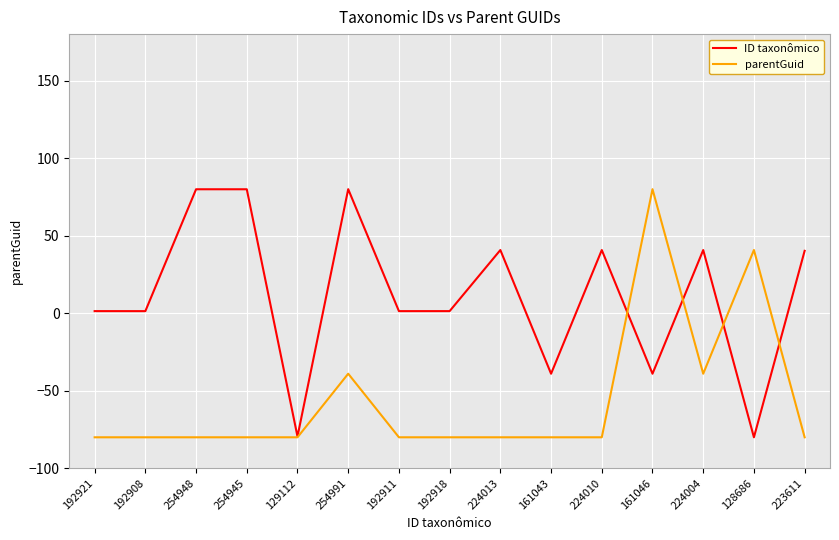

What is the lowest value of the ID taxonômico series?

-80.0